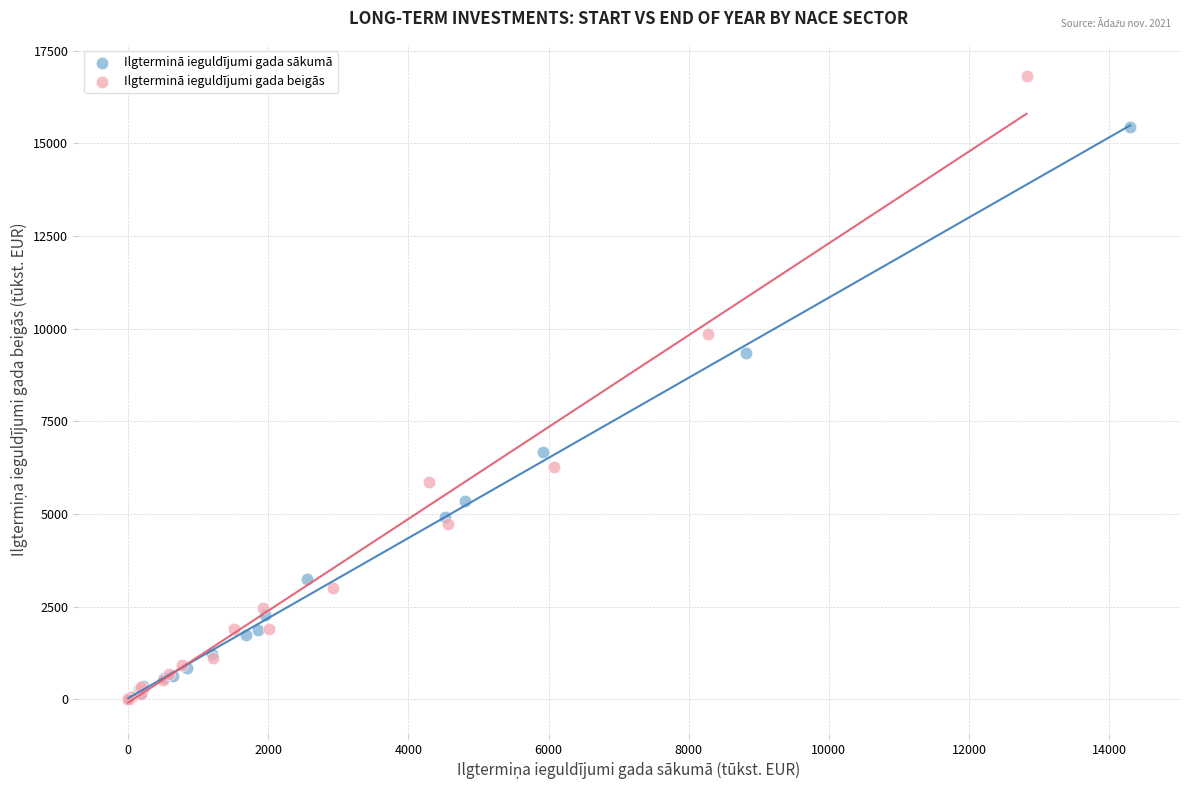

Which series contains the highest Y value?

Ilgterminā ieguldījumi gada beigās